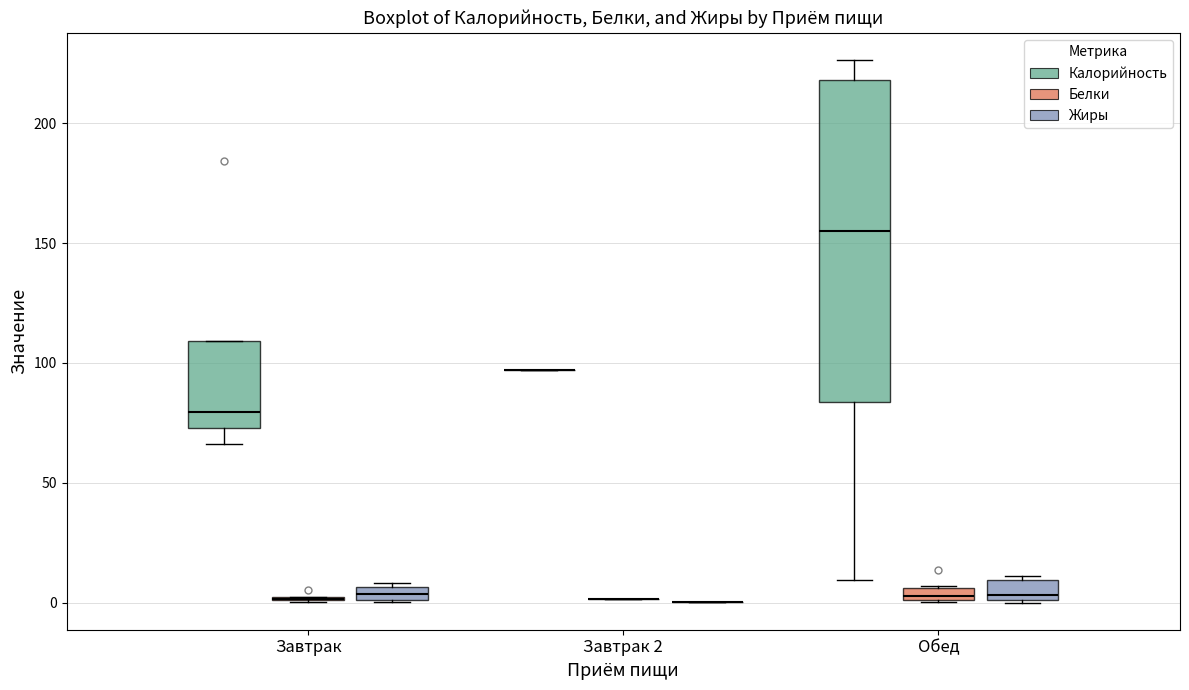

Where is the lower edge of the box for Обед (Белки) on the y-axis? The values are not printed on the chart, so give them approximately, as read against the axis.

0